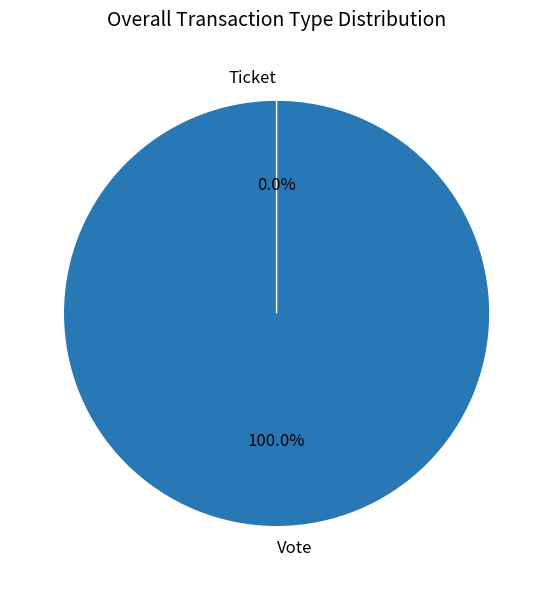

What is the largest slice in the pie chart?

Vote